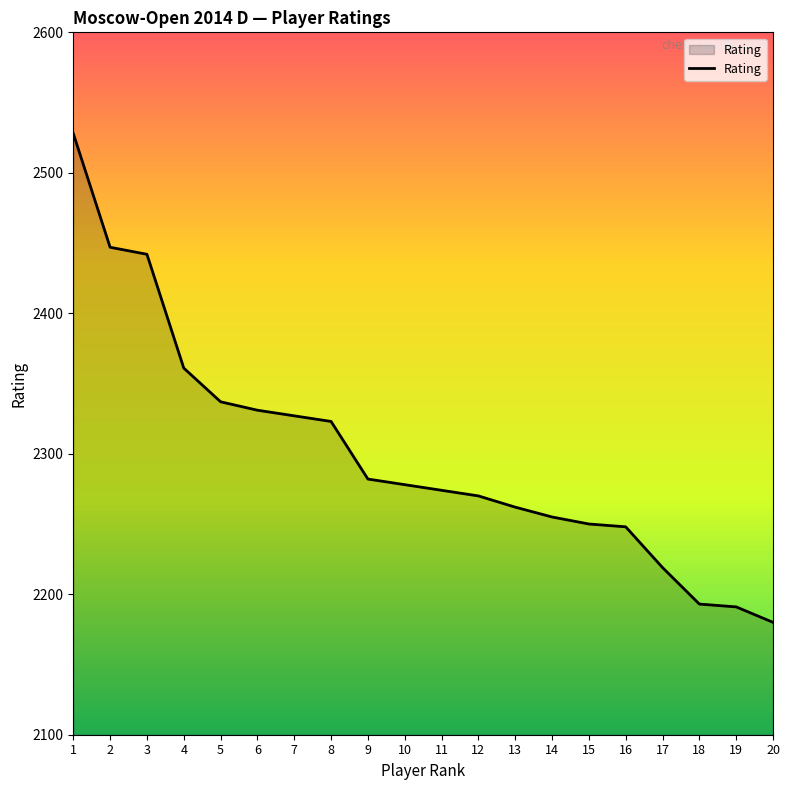

What is the smallest value displayed?

2180